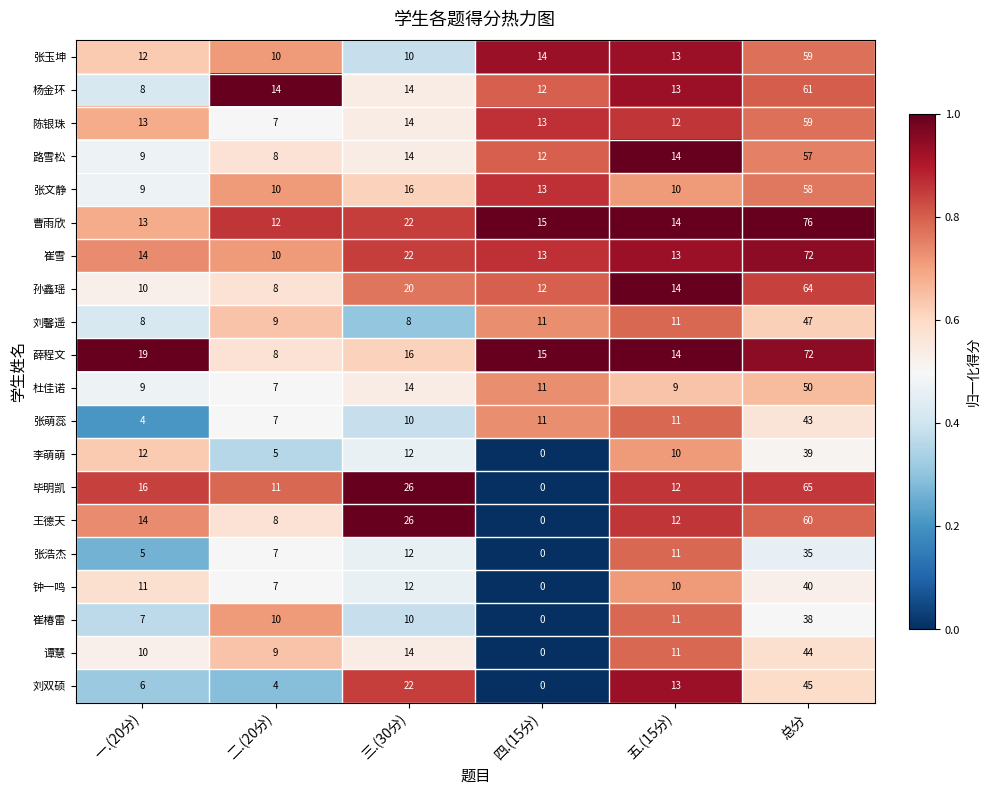

What is the spread (max minus min) of values at 二.(20分)?

10